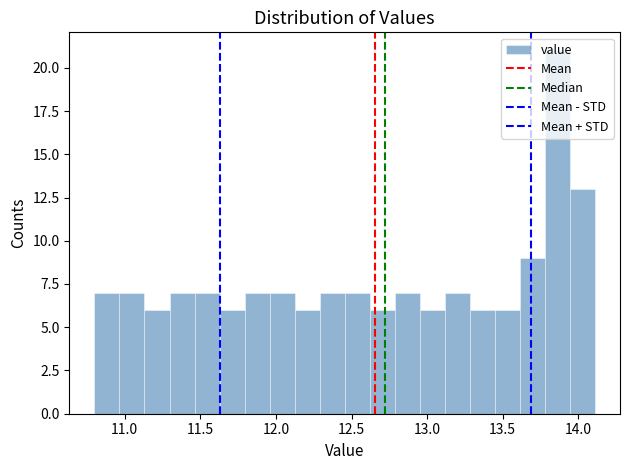

Read against the x-axis, roughly where is the centre of the tallest bar?

13.85